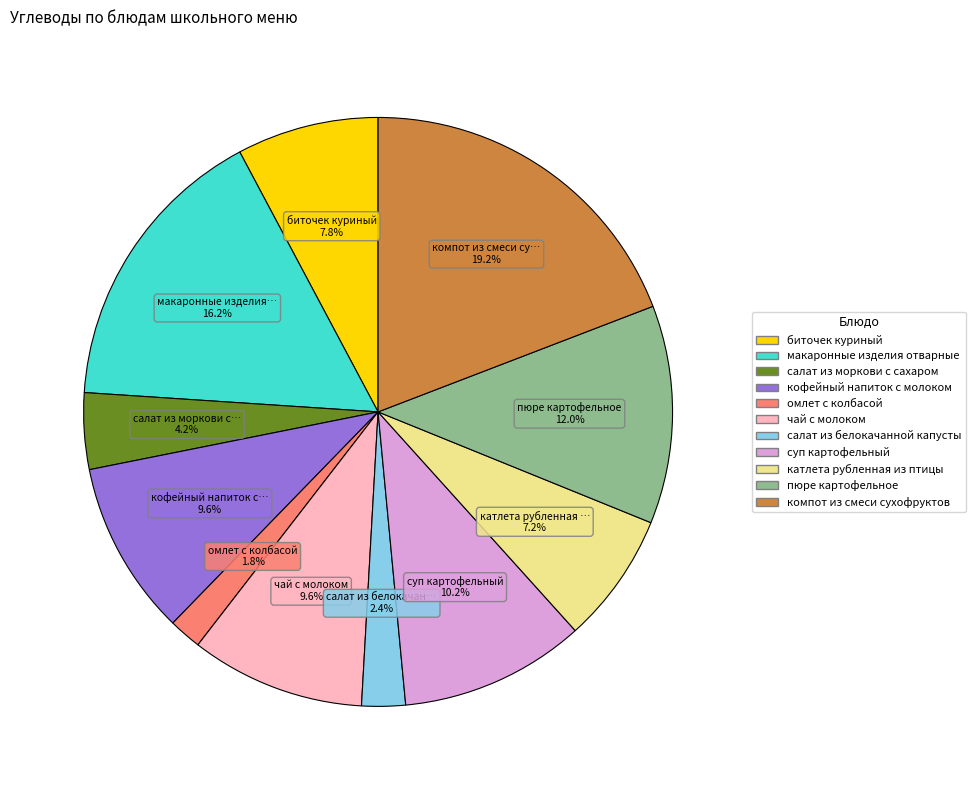

To the nearest percent, what is the average slice percentage?

9%